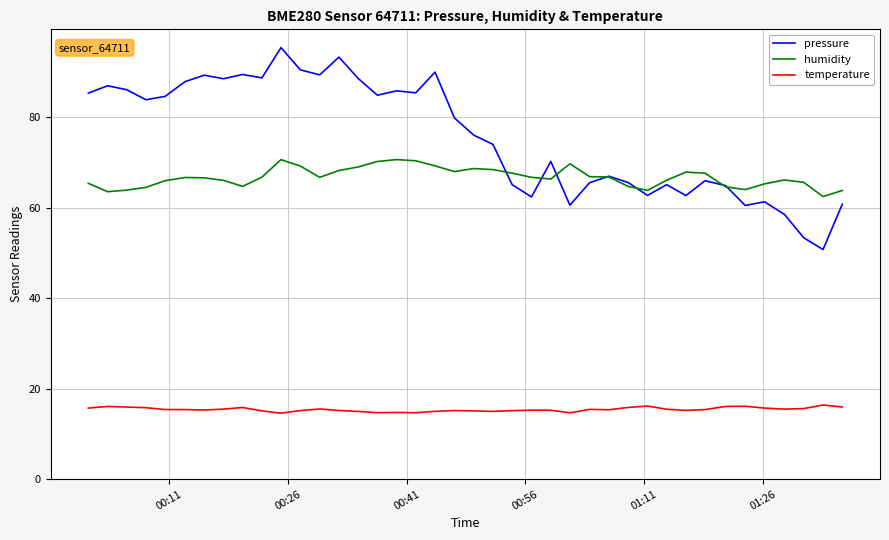

Which series has the largest total across all categories?

pressure